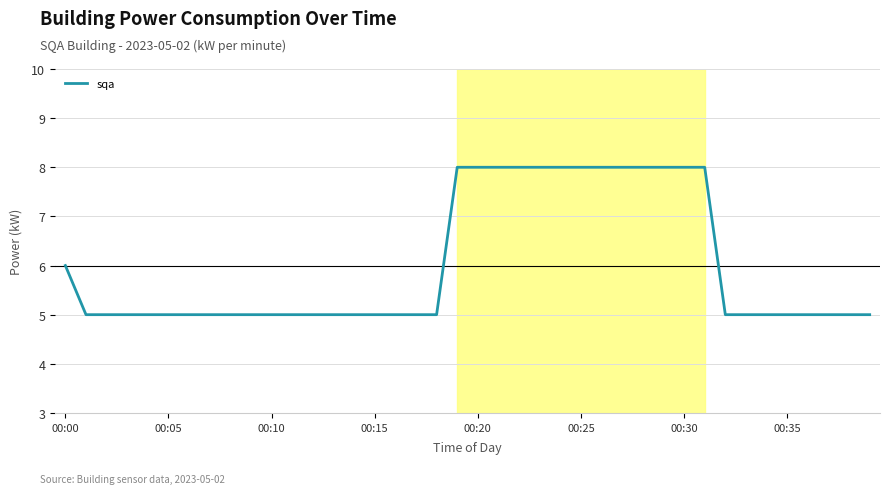

What is the maximum value shown in the chart?

8